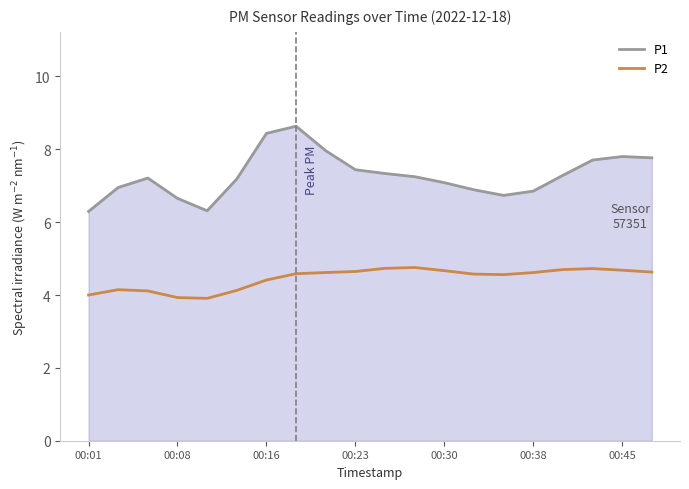

What is the lowest value of the P1 series?

6.3